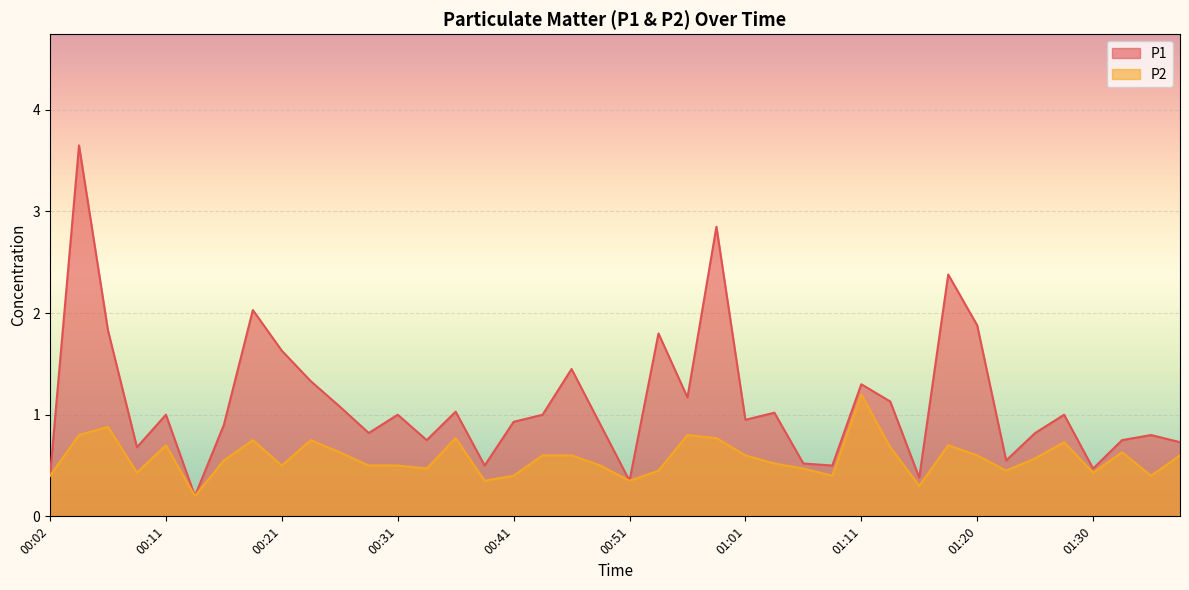

How many data points in P1 are less than 1?

20